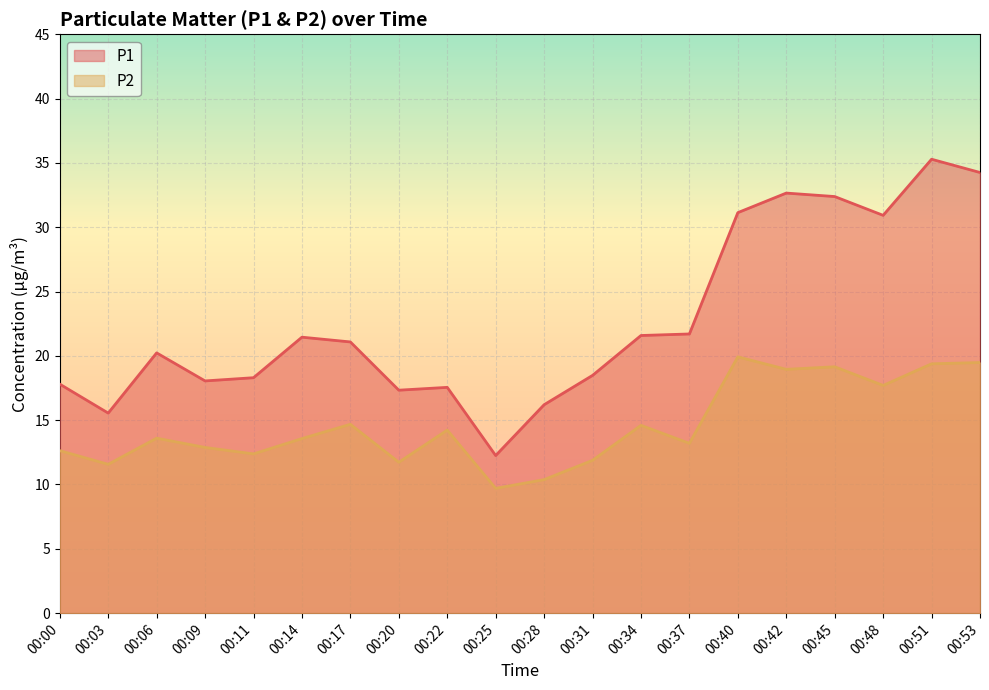

Rank the series by their maximum value, from highest to lowest.

P1, P2